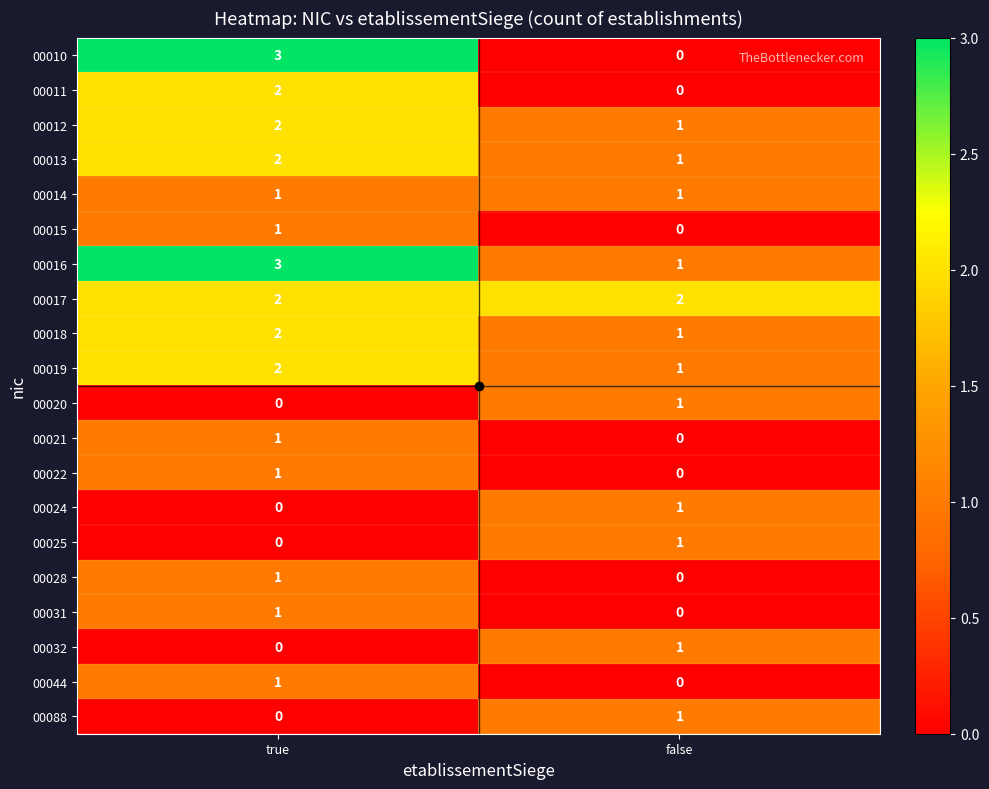

At which label does 00012 reach its minimum?

false